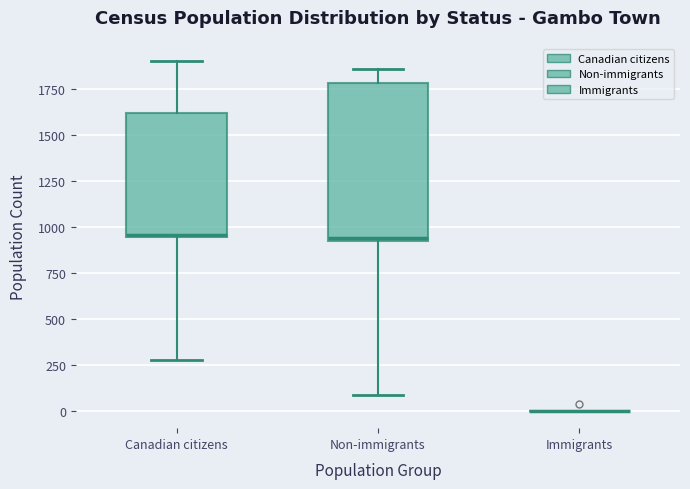

Reading left to right, transcribe this box plot: for each box, give where its median line is, the range the box spans, and where its two whiskers end, as read against the y-axis. The values are not printed on the chart, so give them approximately, as read against the axis.

Canadian citizens: median 950, box 950 to 1600, whiskers 300 to 1900
Non-immigrants: median 950, box 950 to 1800, whiskers 100 to 1850
Immigrants: box collapsed to a line at 0, whiskers 0 to 0